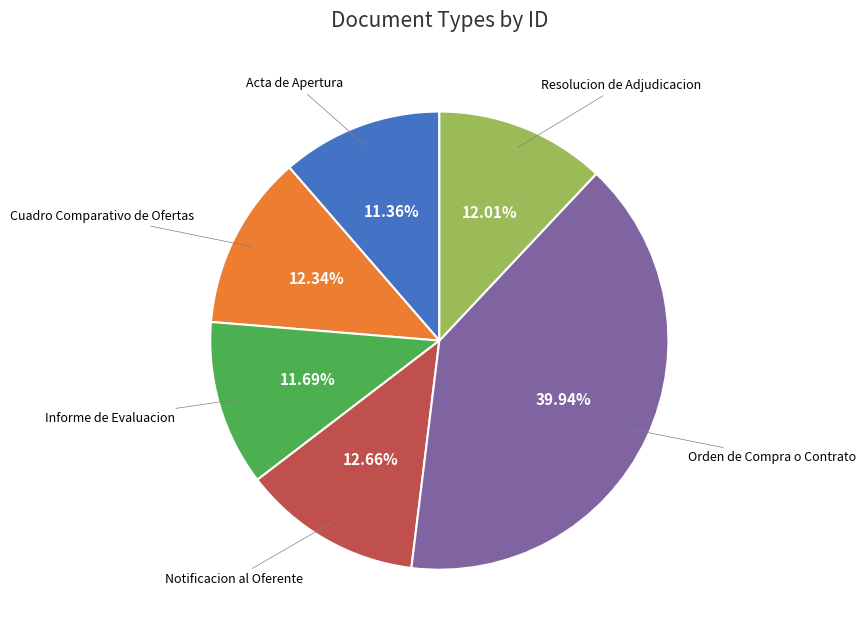

Is there a majority slice in this chart?

No